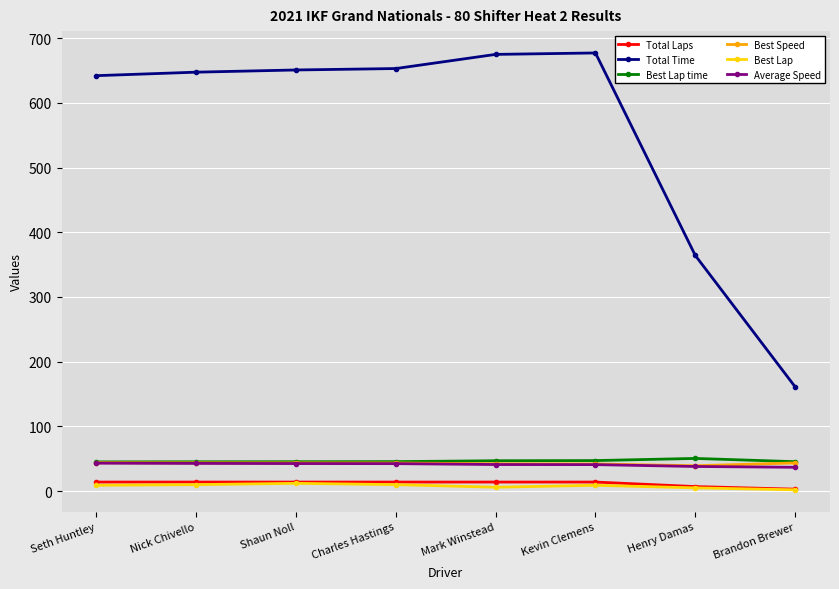

Which series has the widest spread of values?

Total Time